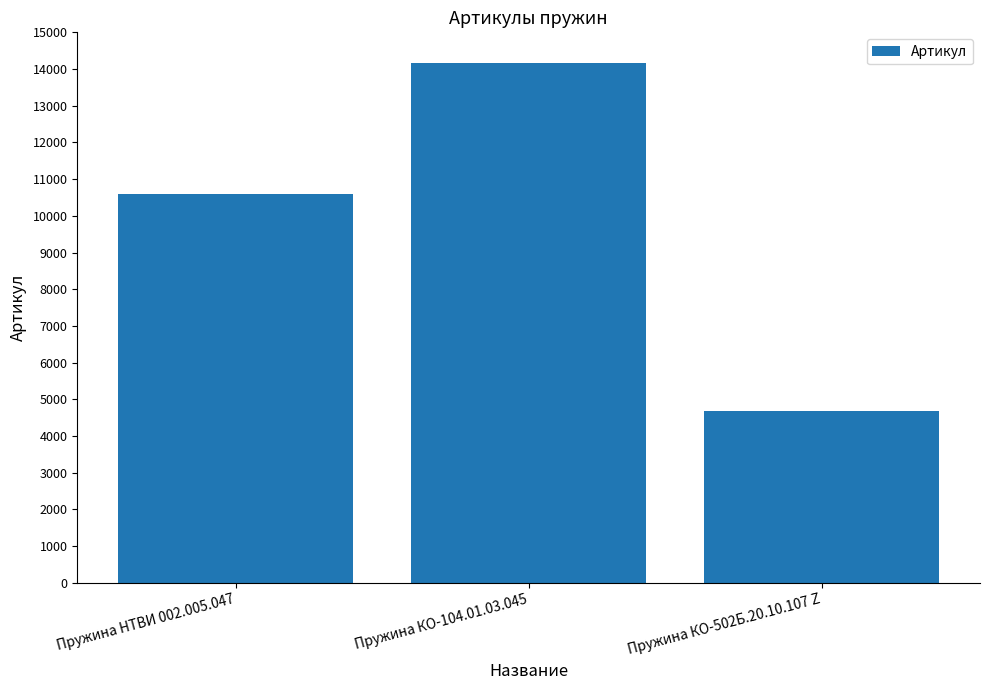

Rank the categories by value from lowest to highest.

Пружина КО-502Б.20.10.107 Z, Пружина НТВИ 002.005.047, Пружина КО-104.01.03.045